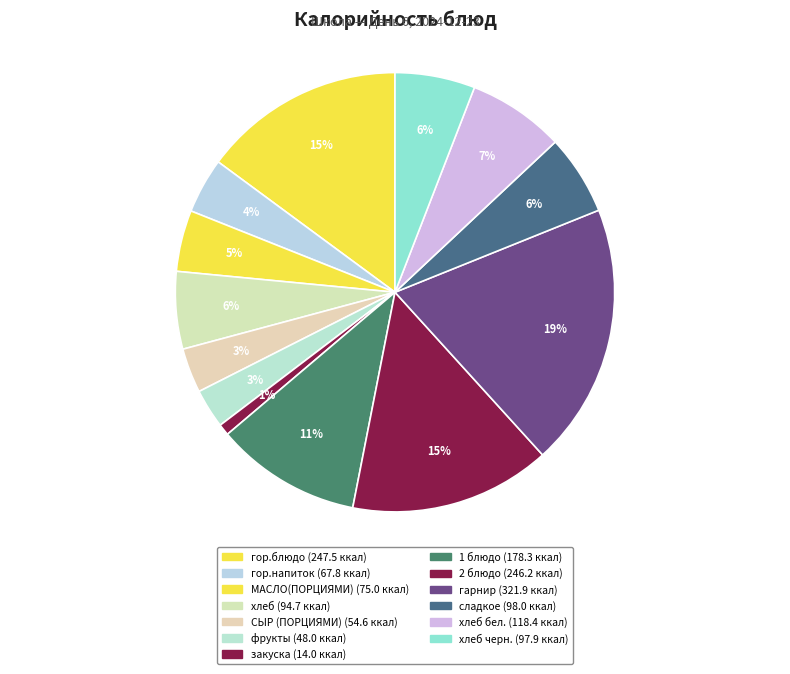

Count the number of slices in the pie.

13